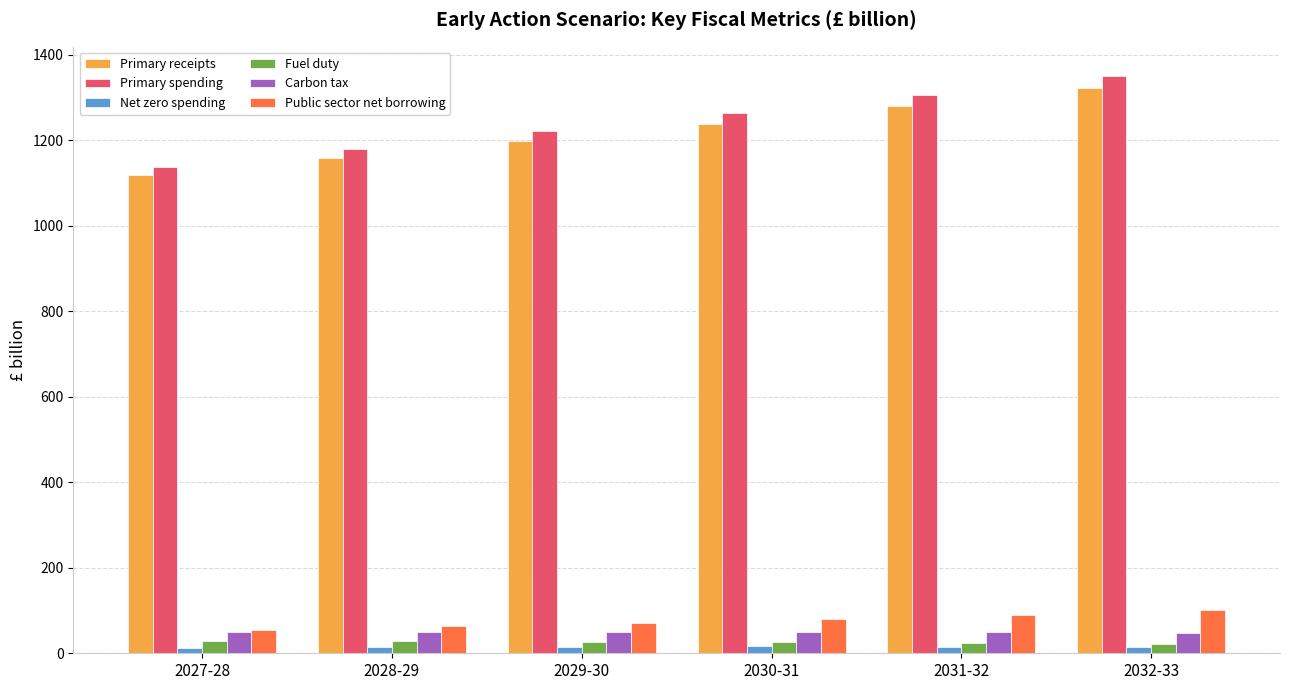

Which series has the widest spread of values?

Primary spending